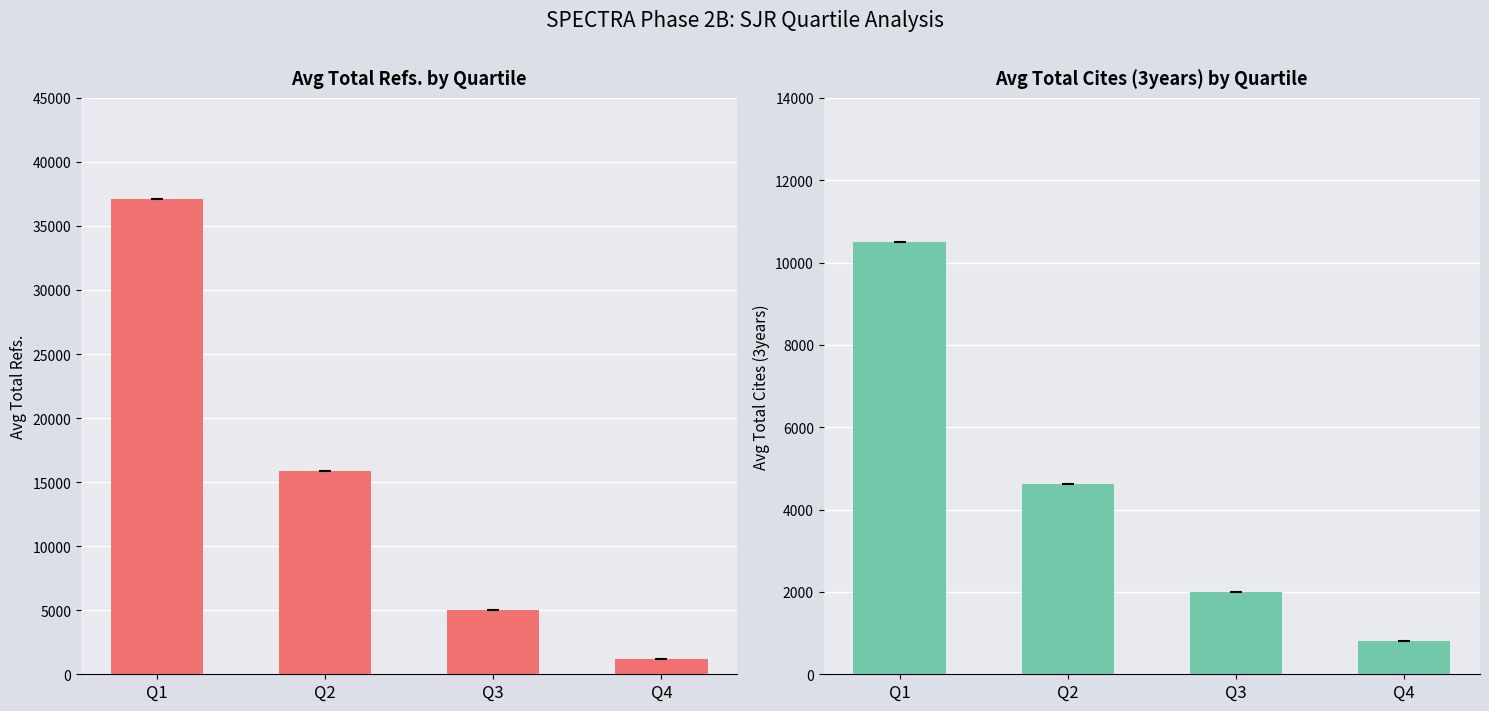

Reading left to right, extract all data points from this chart.

Avg Total Refs.: Q1=37083	Q2=15853	Q3=5000	Q4=1200
Avg Total Cites (3years): Q1=10488	Q2=4621	Q3=2000	Q4=800